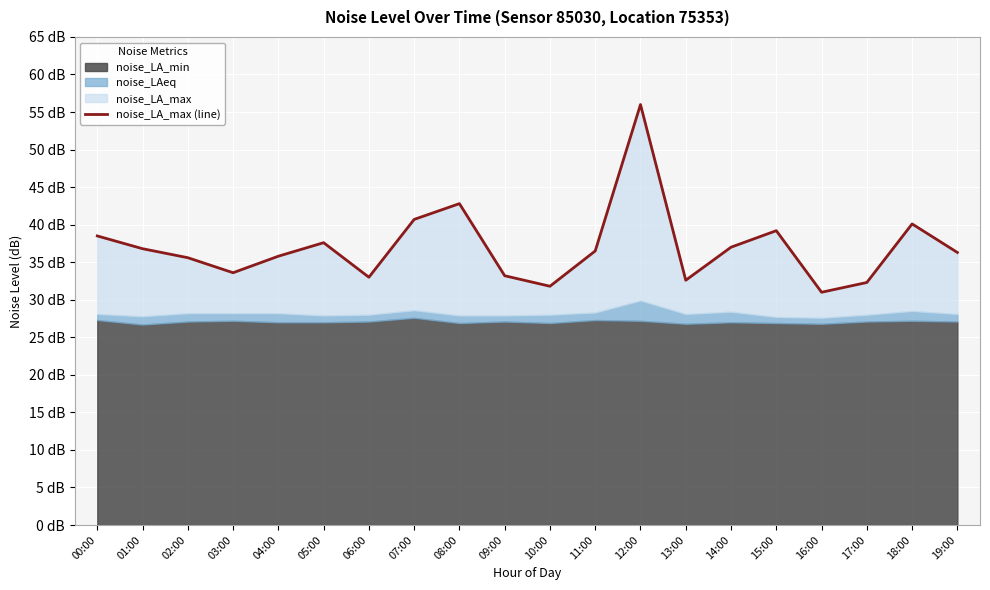

Where is the first local maximum?

05:00